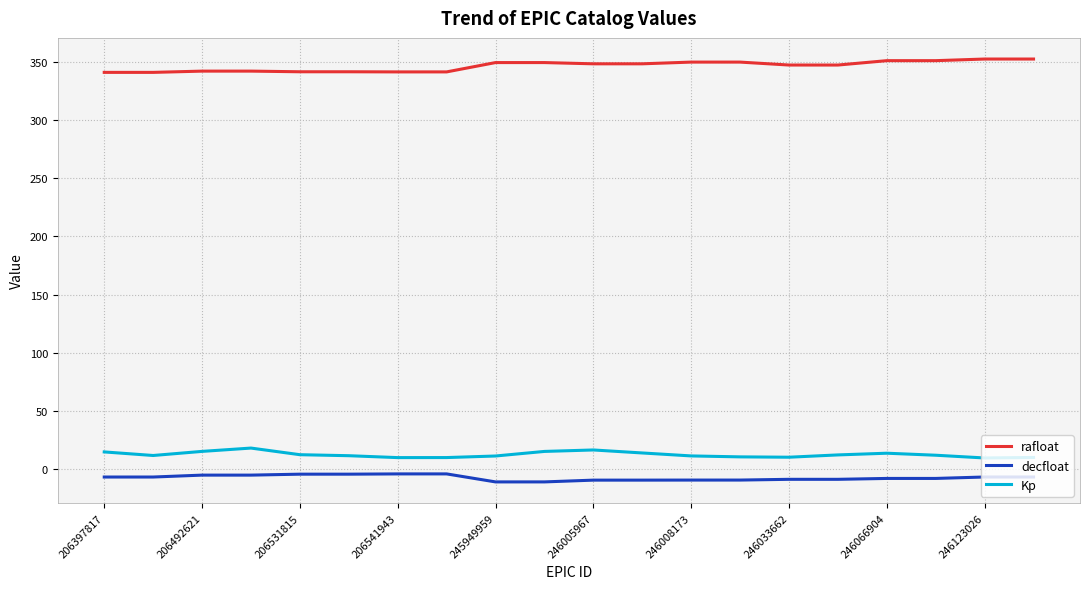

In decfloat, how many points are lower than both neighbors (excluding endpoints)?

1